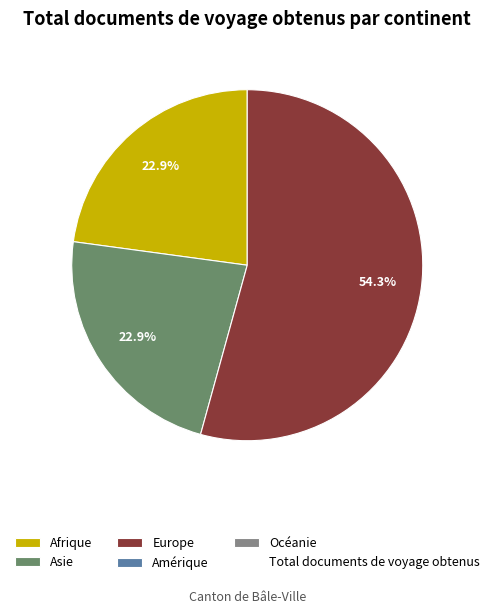

Is there any slice that represents more than half of the pie?

Yes